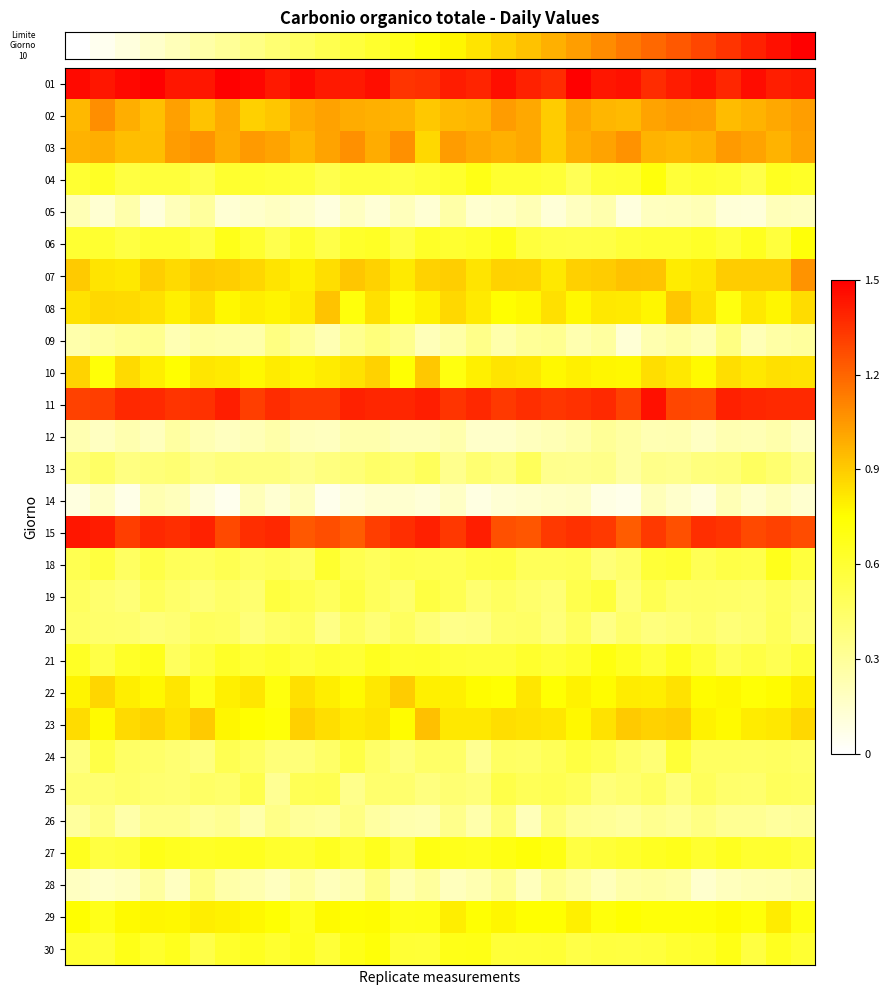

Which series has the largest total across all categories?

row_0